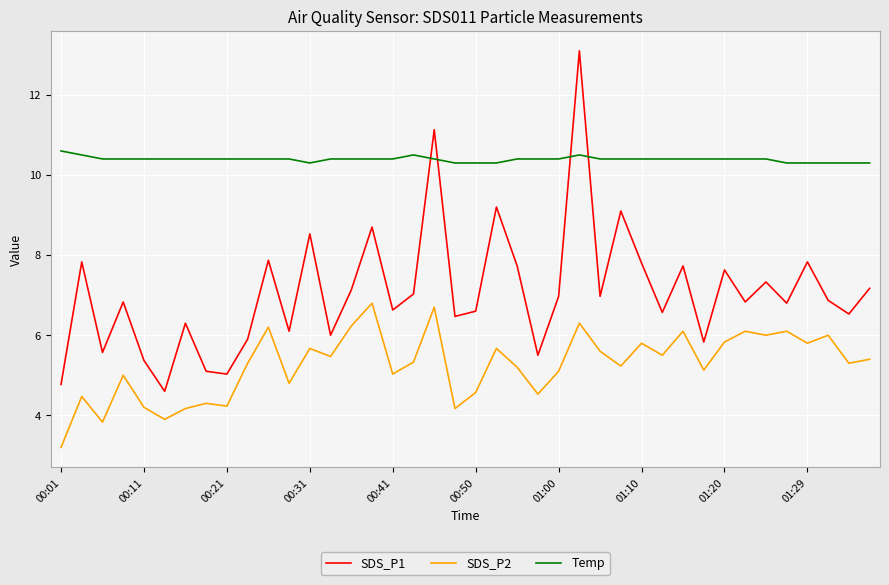

How many lines are shown in the chart?

3